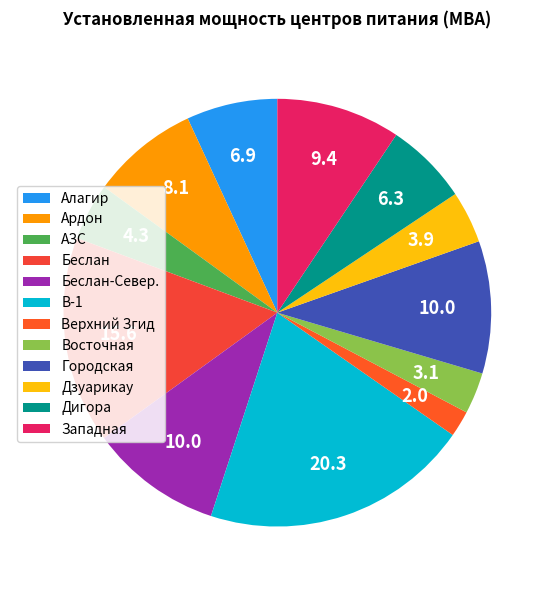

Is Верхний Згид the majority of the pie?

No